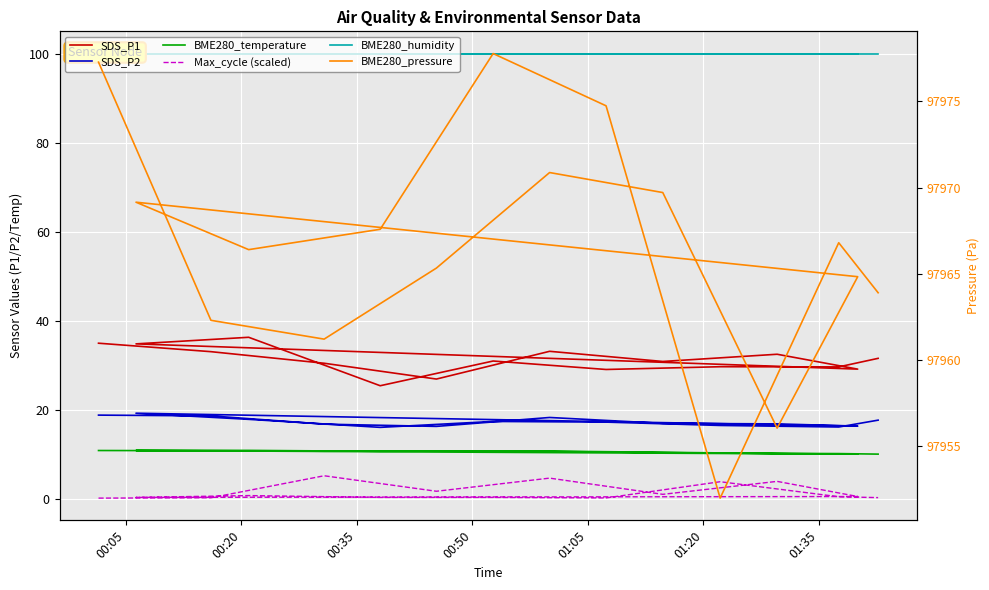

Is it true that BME280_pressure equals 169994.2 at 00:35?

False